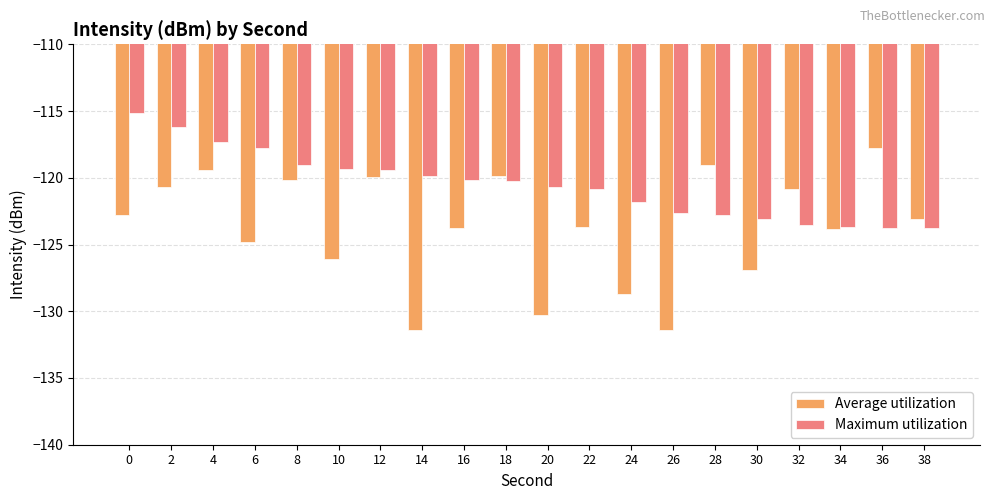

True or false: Average utilization has a value of -182.0 at 6.

False